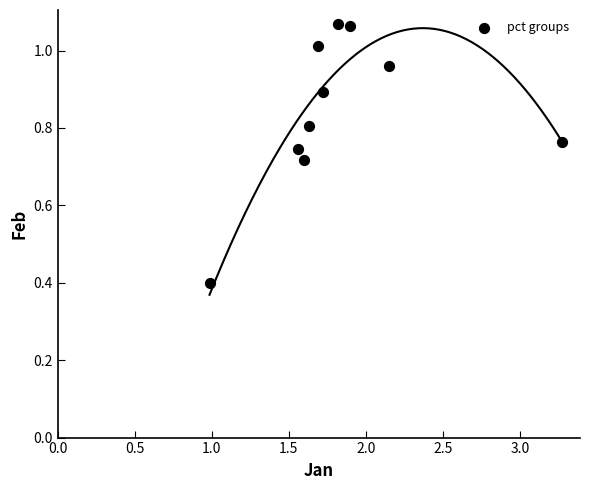

What Y value in the scatter plot is closest to 0?

0.4